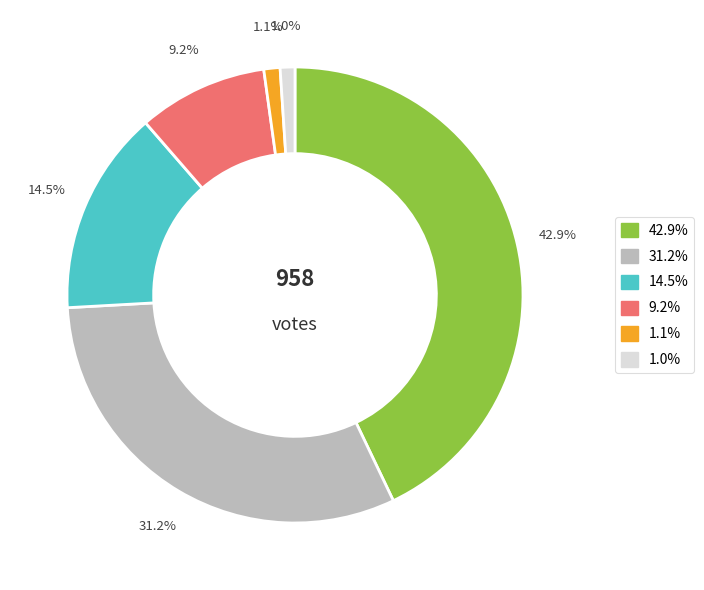

Is there any slice that represents more than half of the pie?

No